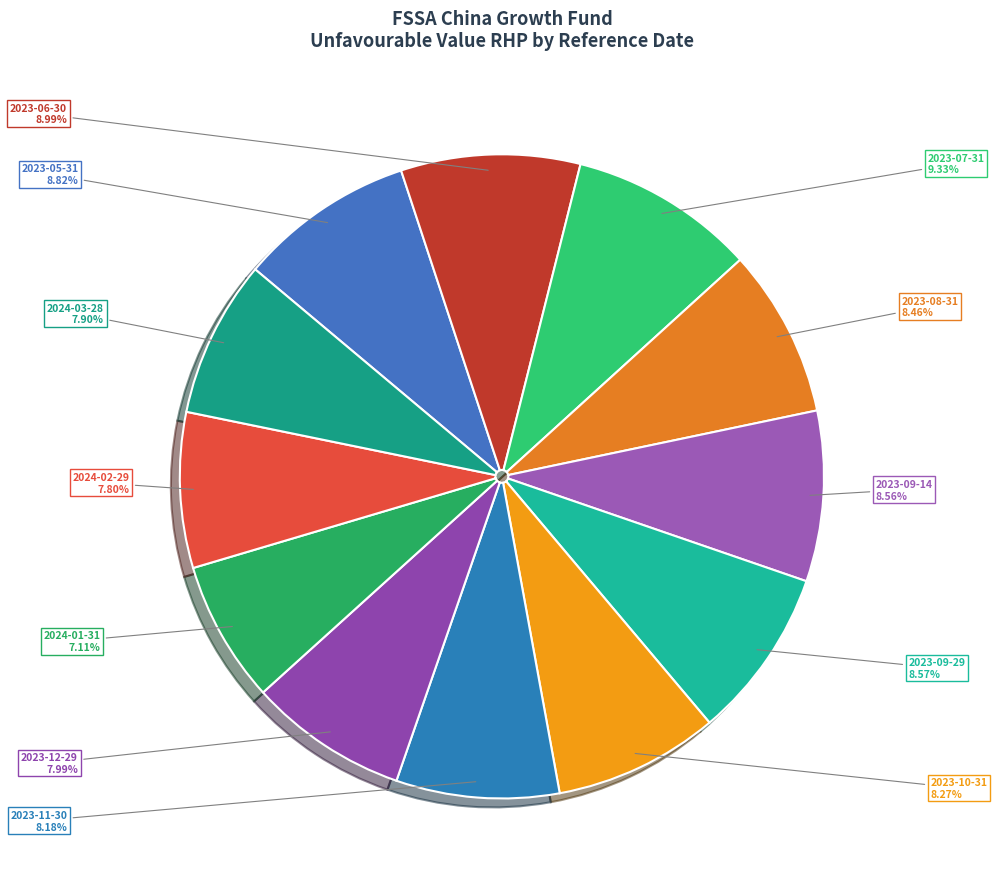

What percentage do 2024-01-31 and 2023-08-31 together represent?

15.6%